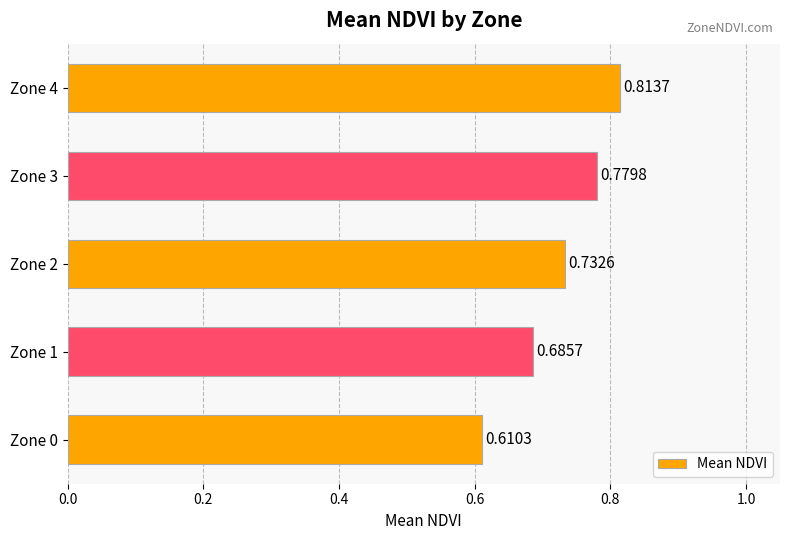

Rank the categories by value from highest to lowest.

Zone 4, Zone 3, Zone 2, Zone 1, Zone 0